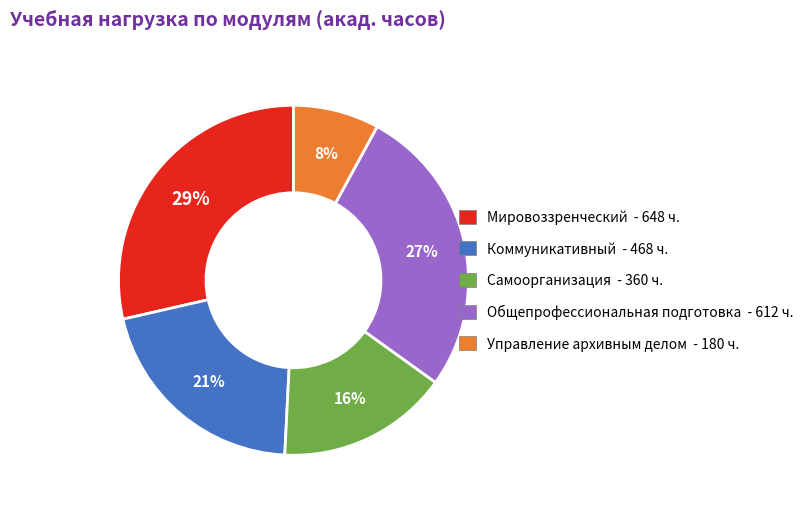

To the nearest percent, what is the difference between the largest and smallest slice percentages?

21%